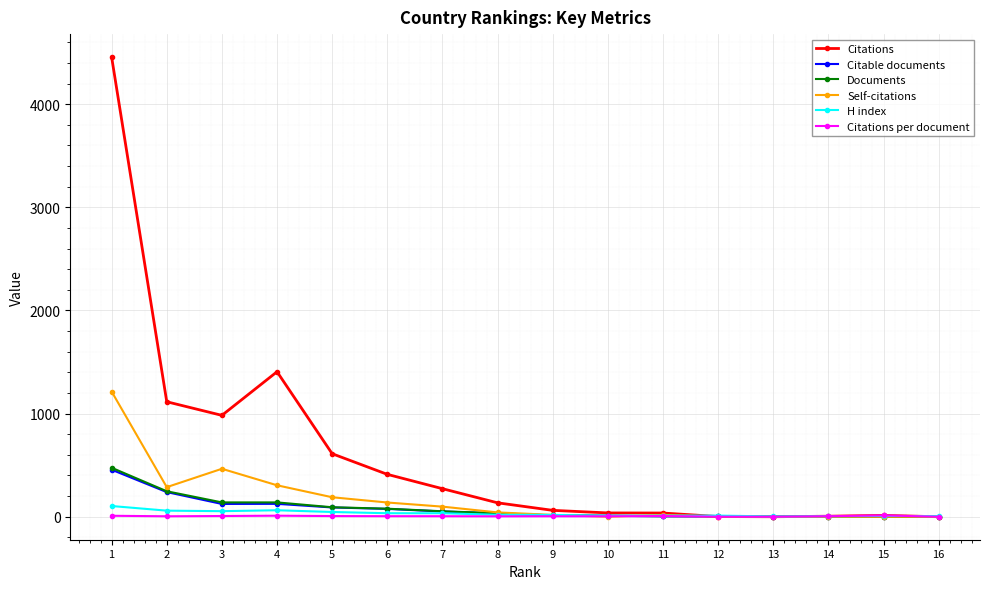

What is the maximum value shown in the chart?

4457.0